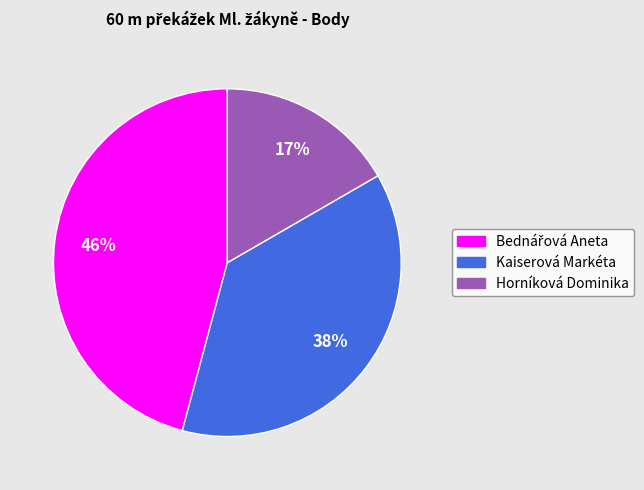

How many segments does this pie chart have?

3